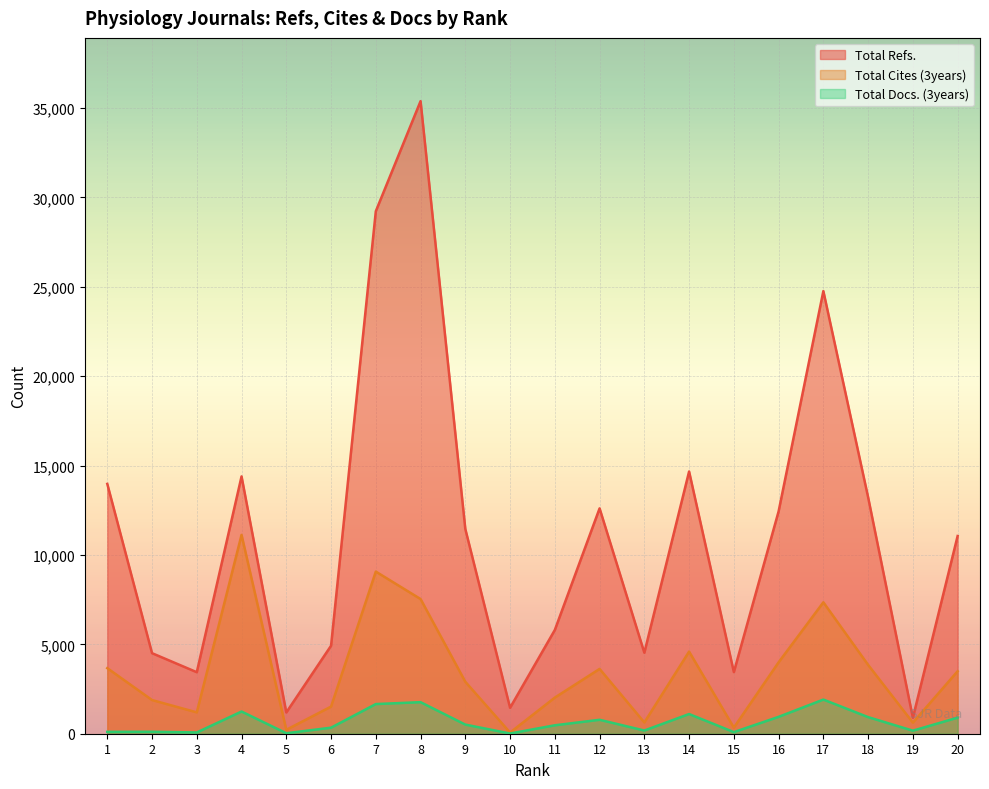

List the series in order of their peak value, highest first.

Total Refs., Total Cites (3years), Total Docs. (3years)